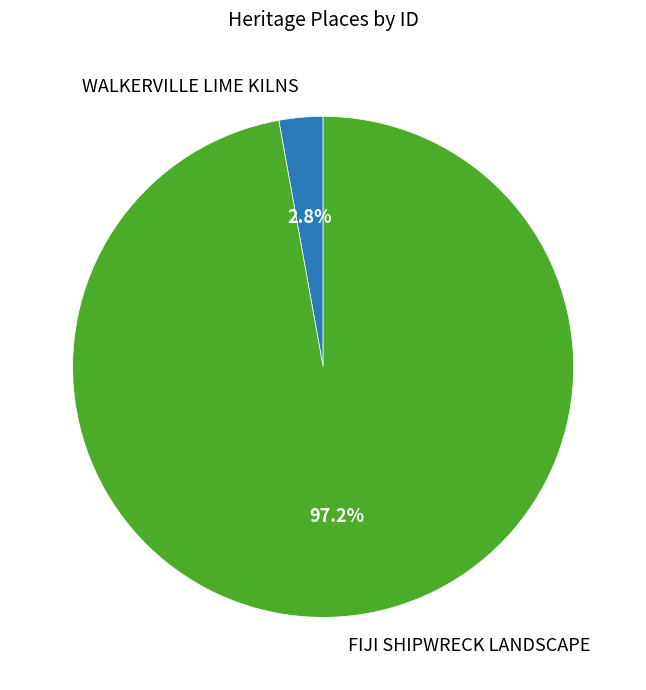

To the nearest percent, what percentage of the pie is WALKERVILLE LIME KILNS?

3%